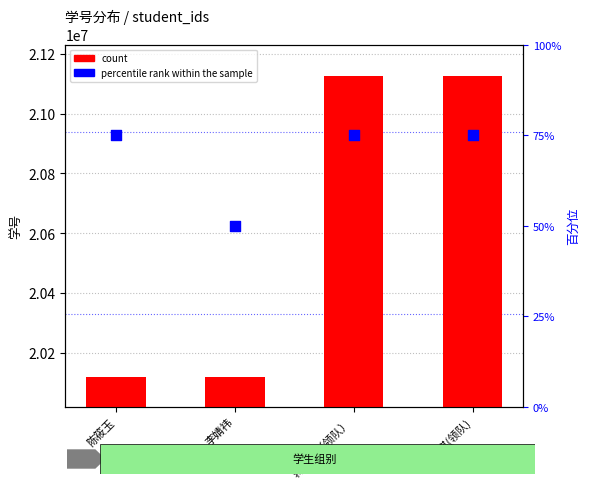

Which series reaches the minimum Y coordinate?

percentile rank within the sample